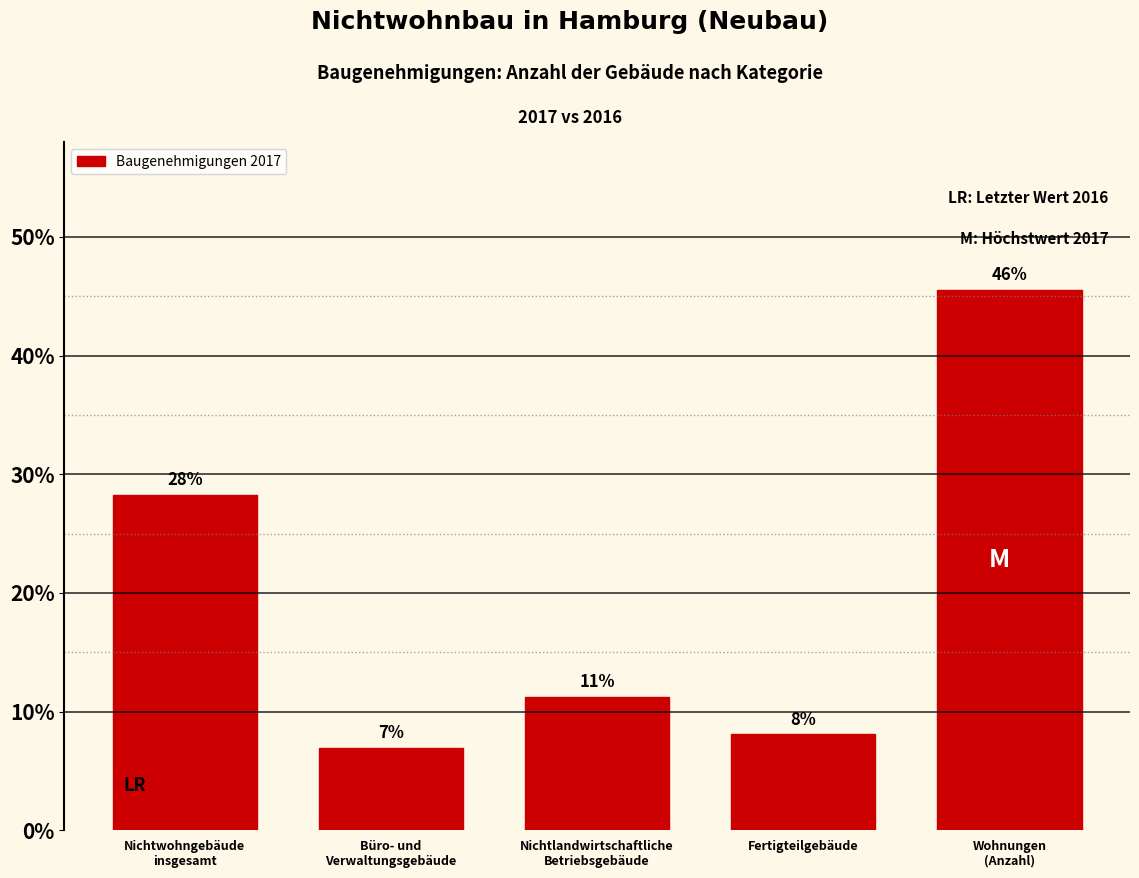

Does the chart contain any negative values?

No